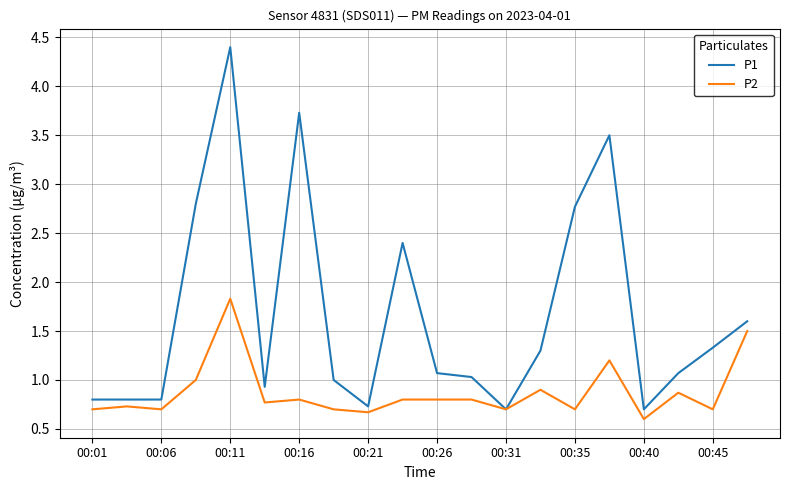

How many lines are shown in the chart?

2